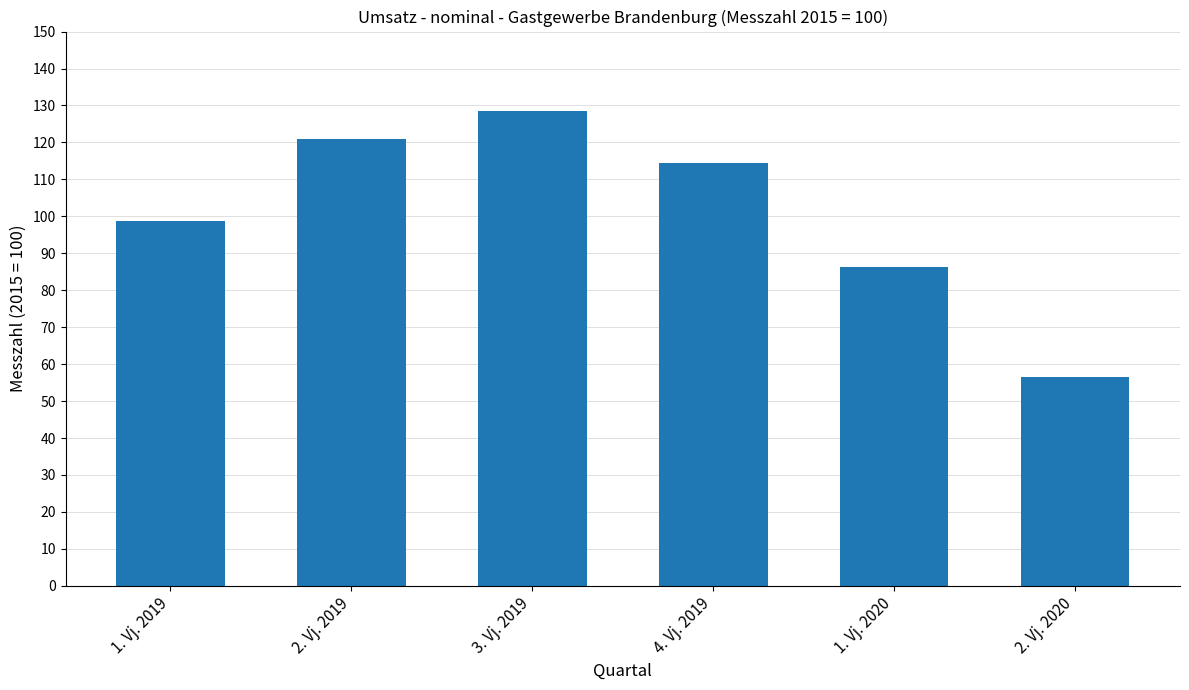

Reading left to right, what are all the values shown in this chart?

98.7	121.0	128.4	114.4	86.3	56.6